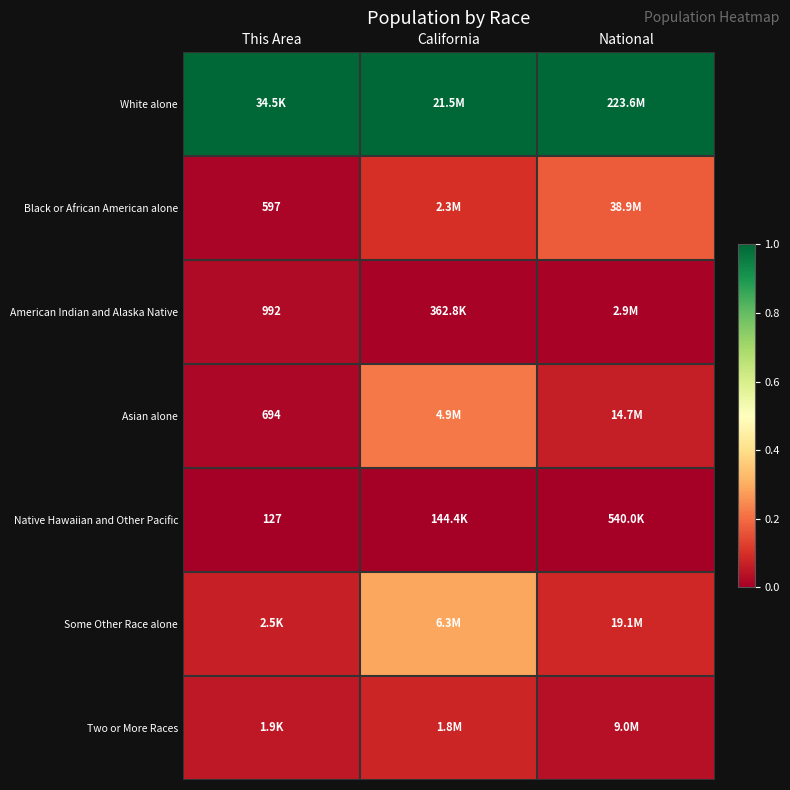

At which label is Native Hawaiian and Other Pacific closest to 0?

This Area